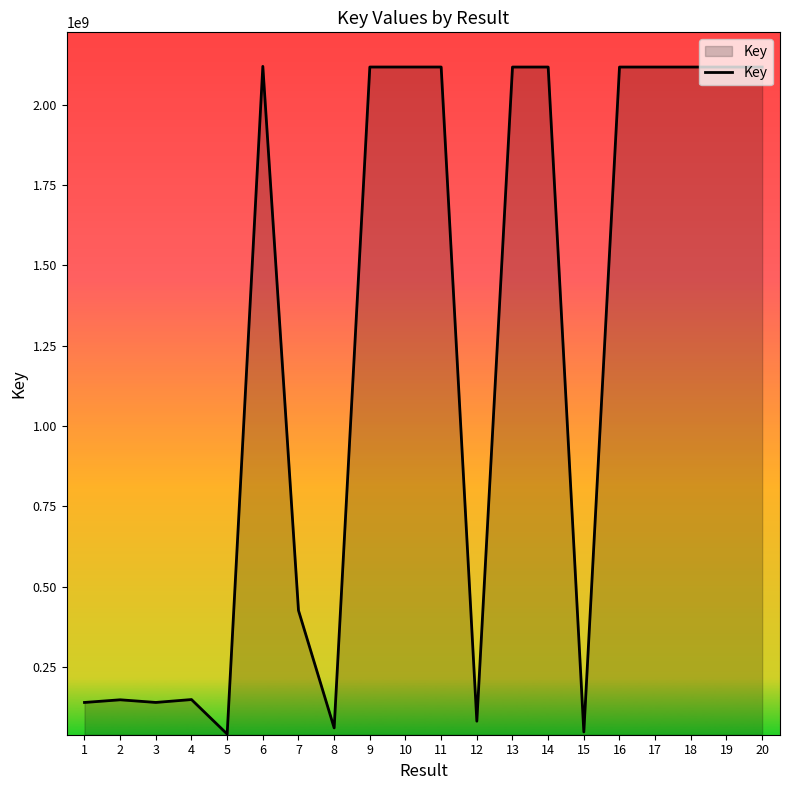

What is the sum of all values?

24530396819